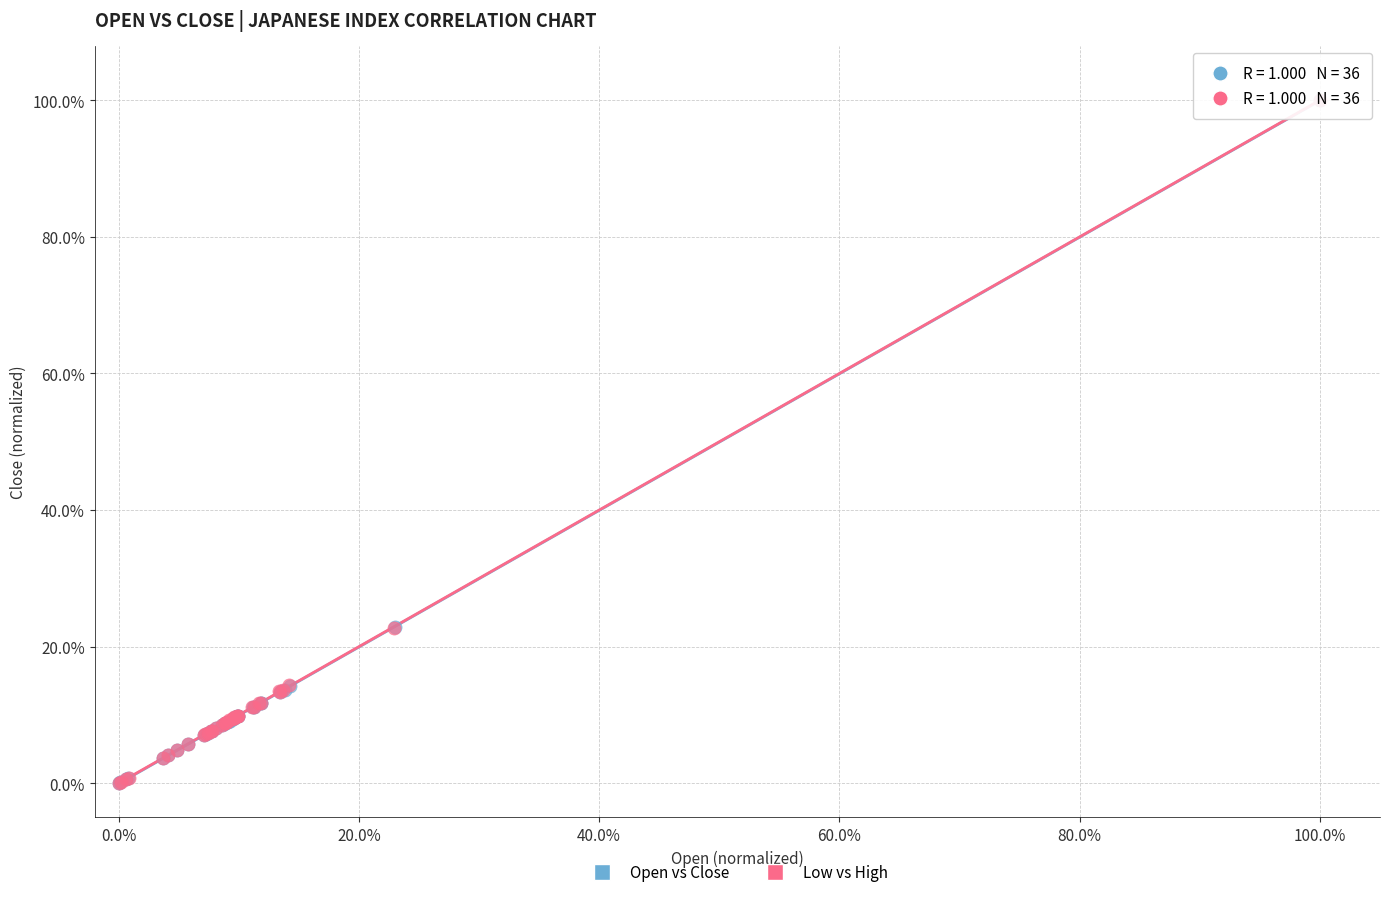

What are all the series names shown in the legend?

Open vs Close, Low vs High